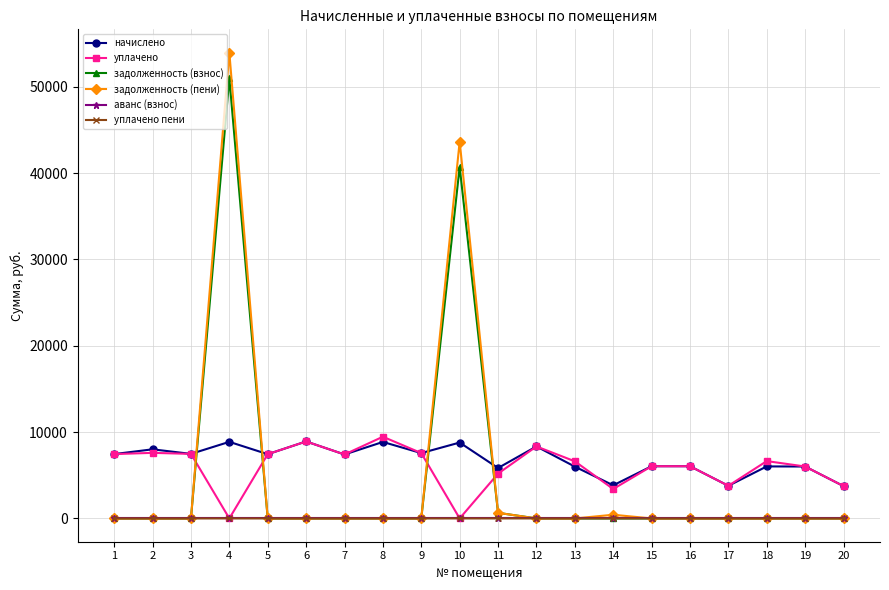

Which series has the largest range (max minus min)?

задолженность (пени)